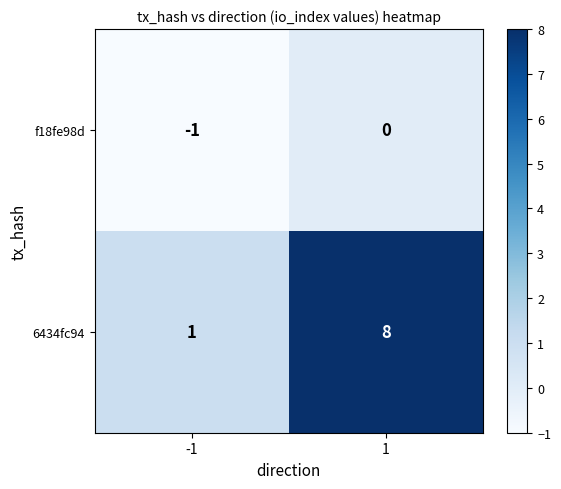

Between -1 and 1, which series saw the biggest shift?

6434fc94